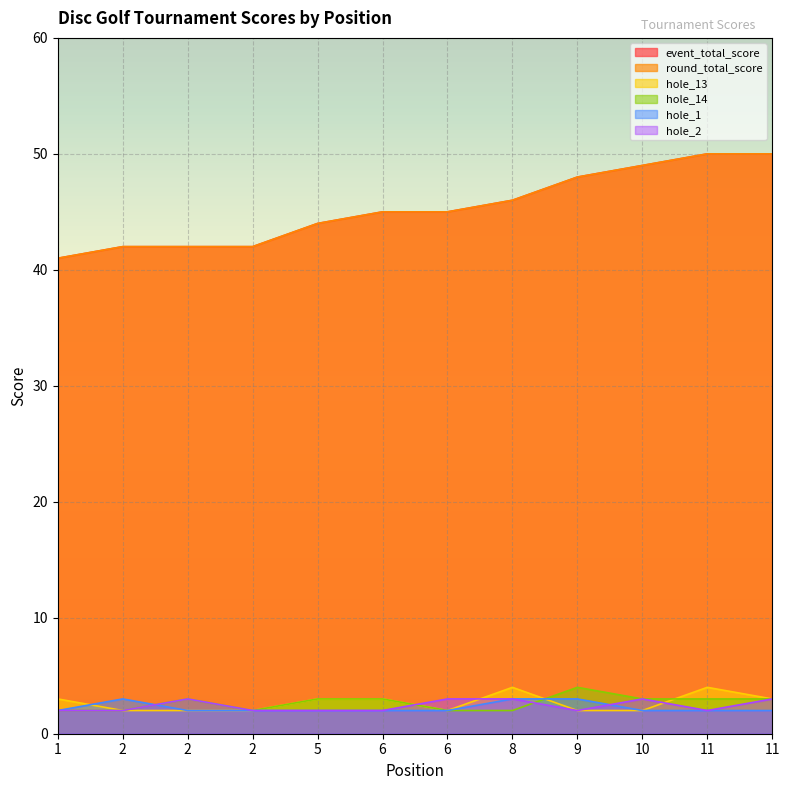

What is the average value of the event_total_score series?

45